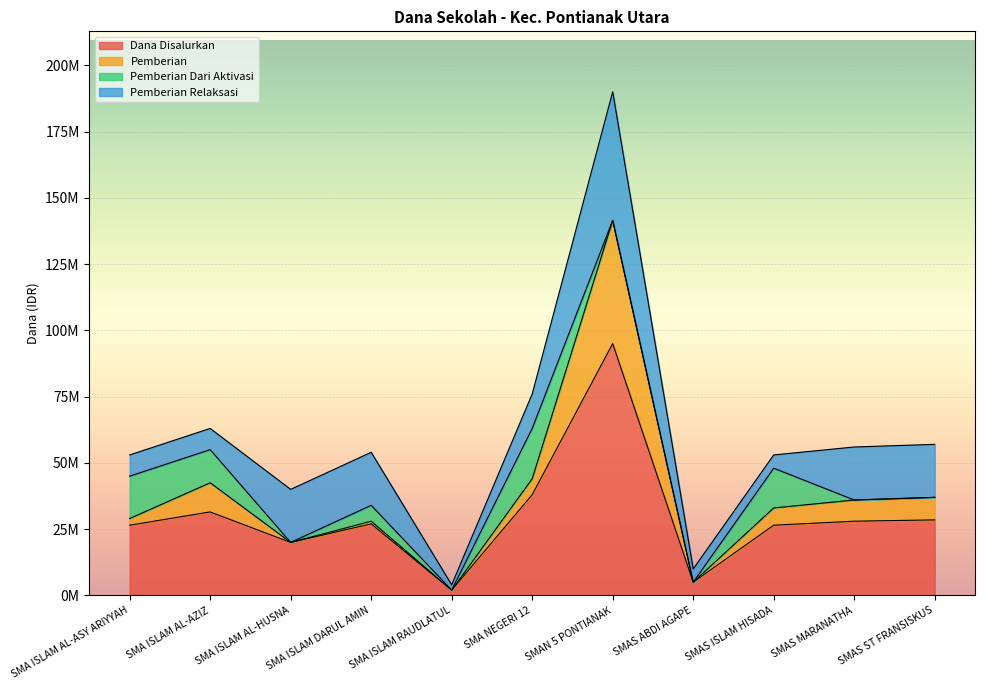

Which has a higher value, SMA ISLAM AL-AZIZ or SMAS ABDI AGAPE?

SMA ISLAM AL-AZIZ